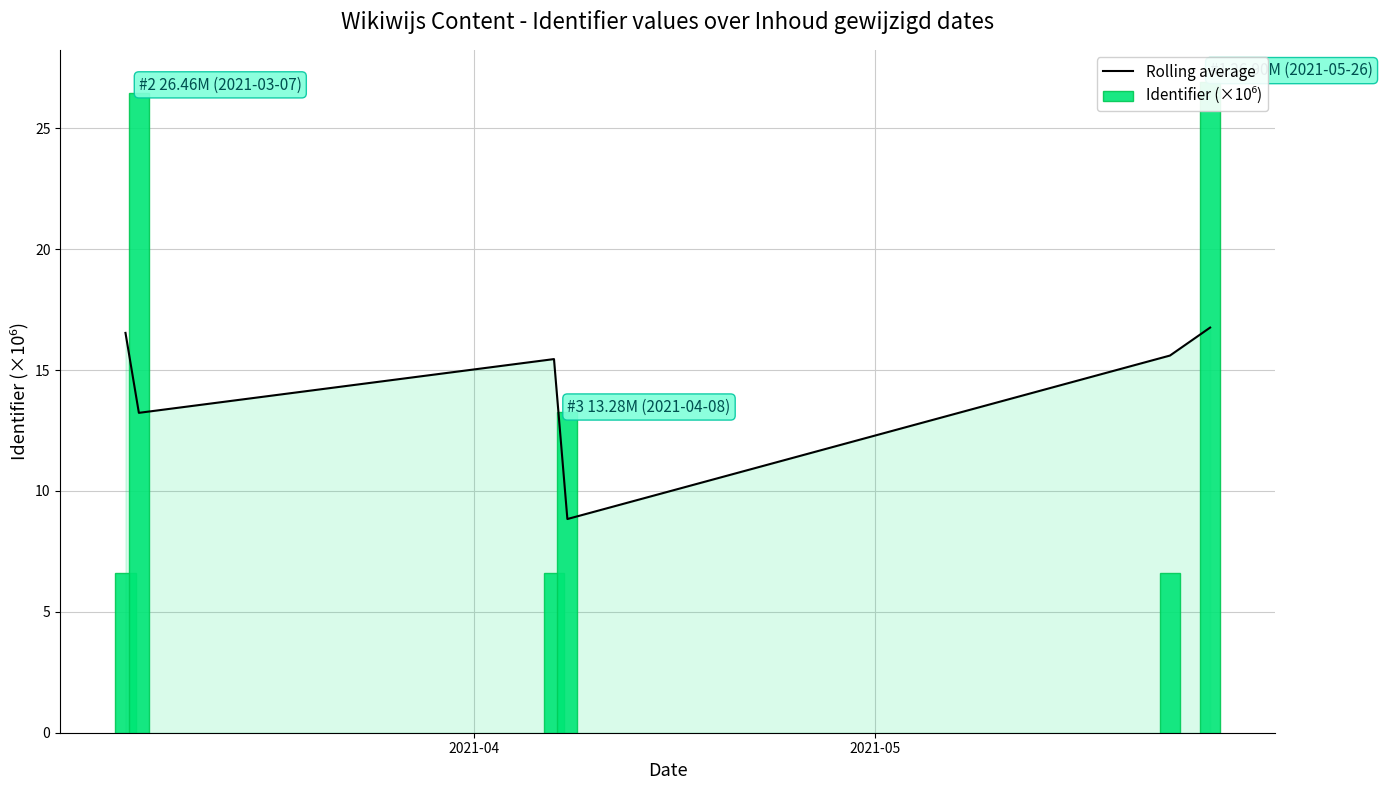

At 2021-04, list the series in order from largest to smallest.

Rolling average, Identifier (×10⁶)